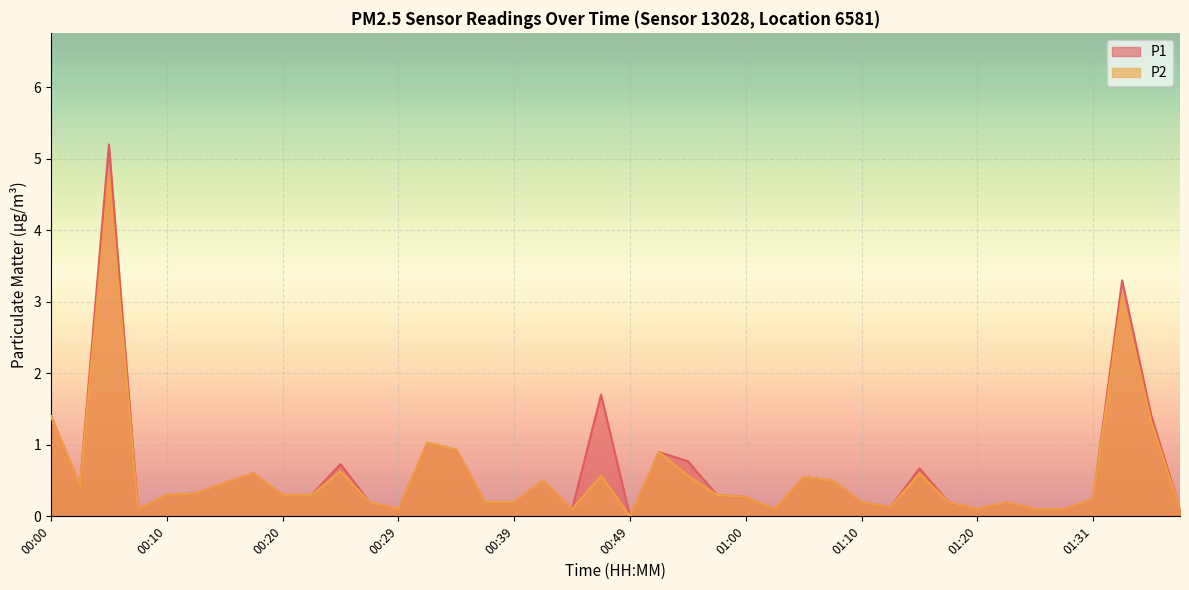

Which label corresponds to the largest value in the chart?

00:05